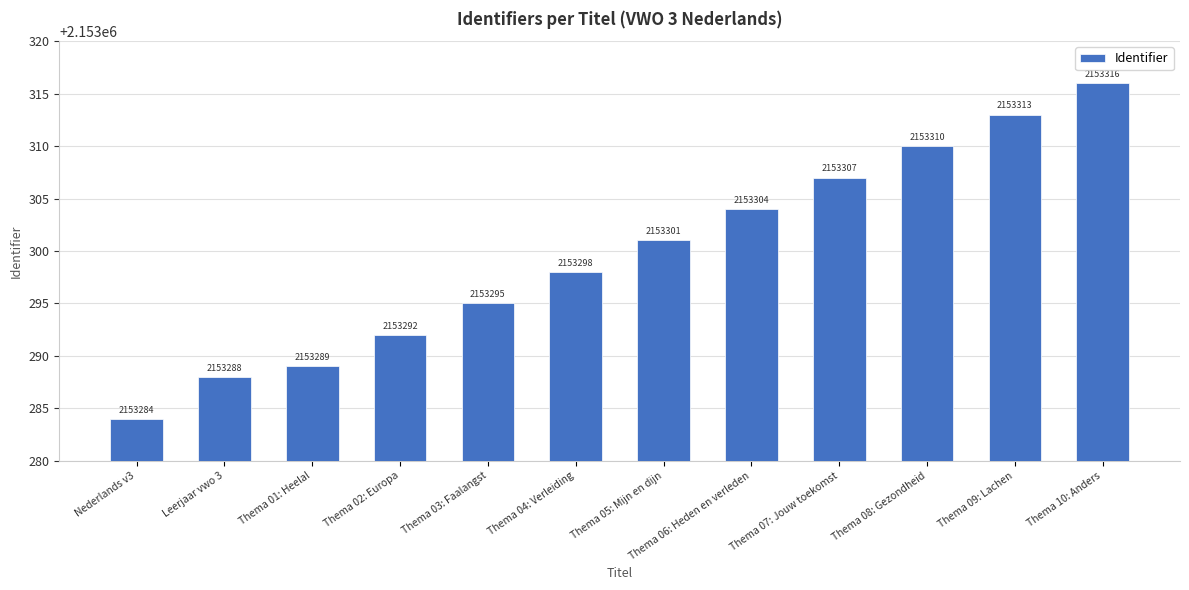

How many data points are less than 2153301?

6